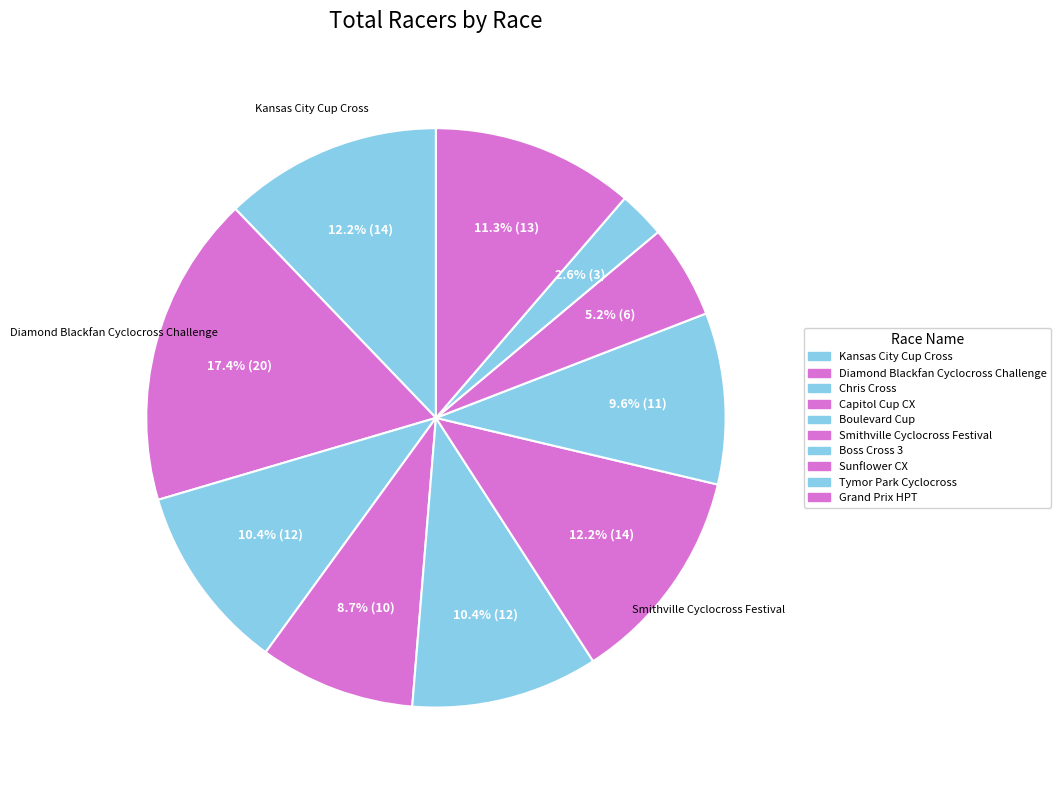

How many segments does this pie chart have?

10